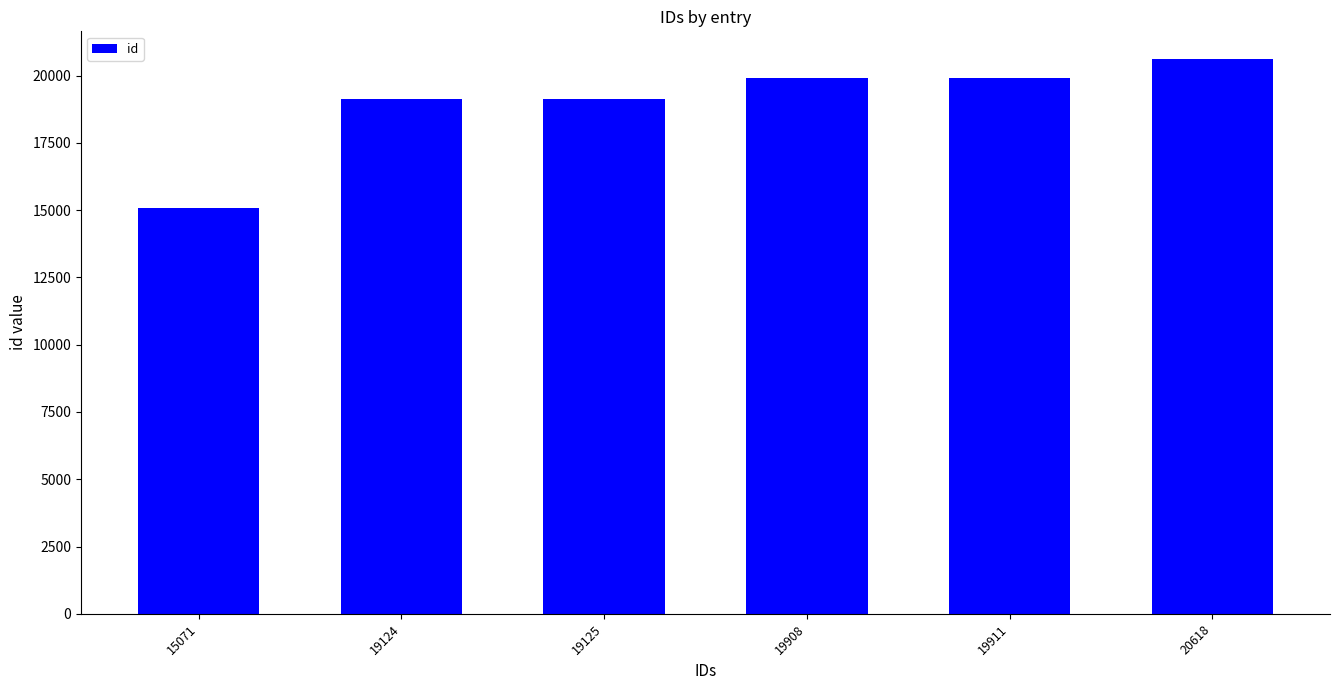

What is the average value?

18960